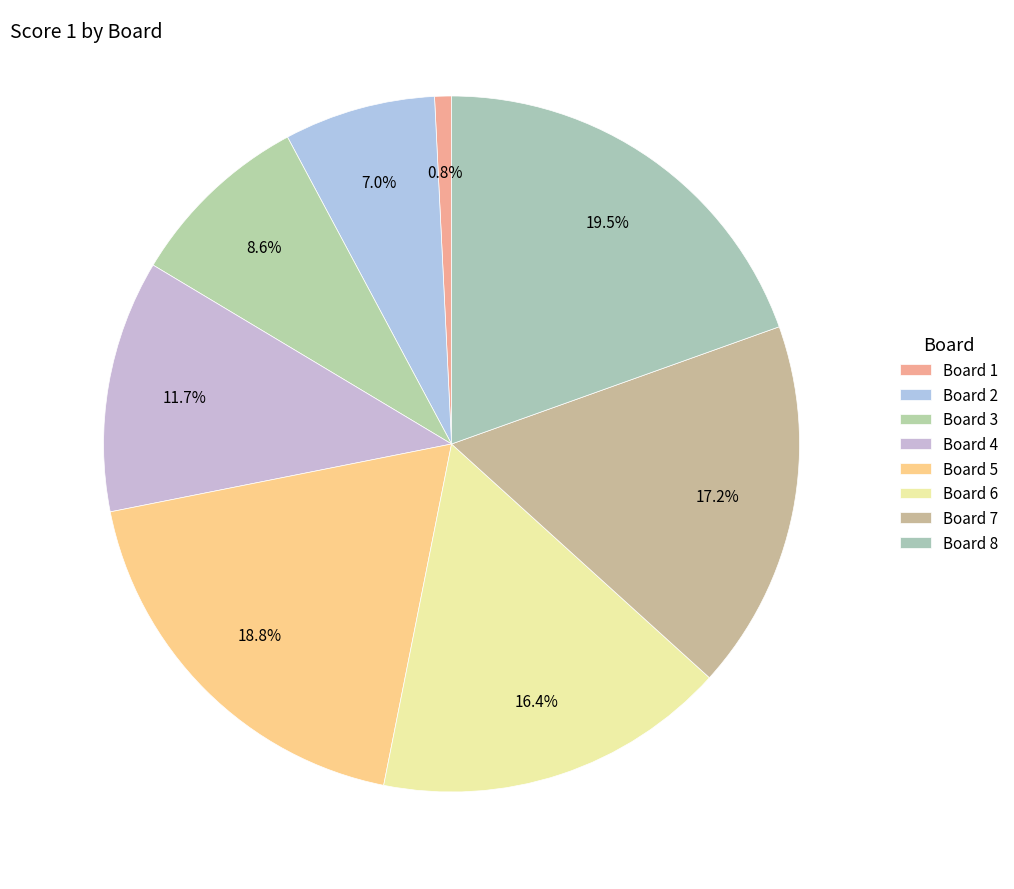

What is the largest slice in the pie chart?

Board 8